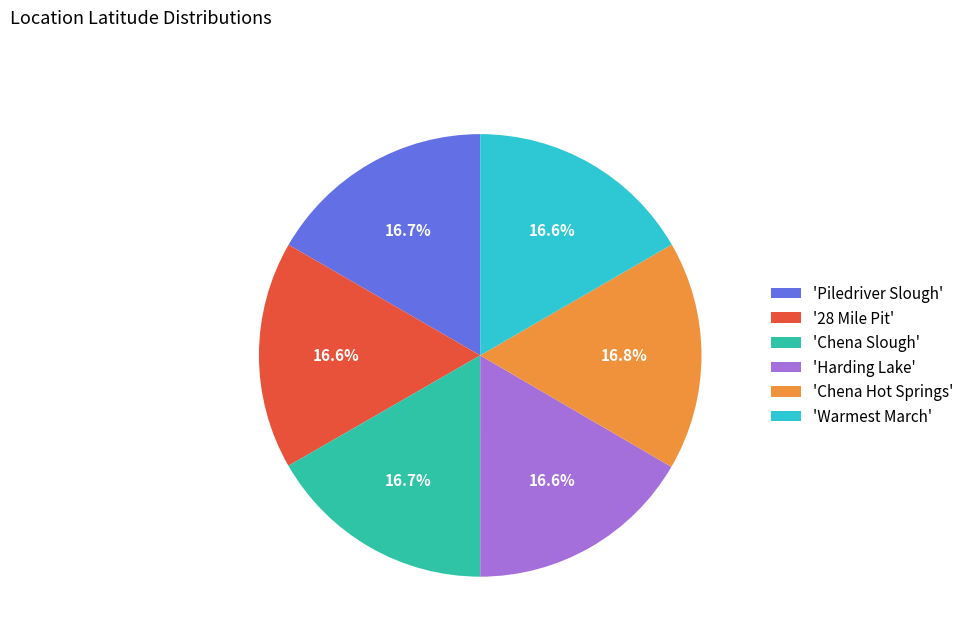

How much of the chart is everything except 'Warmest March'?

83.4%